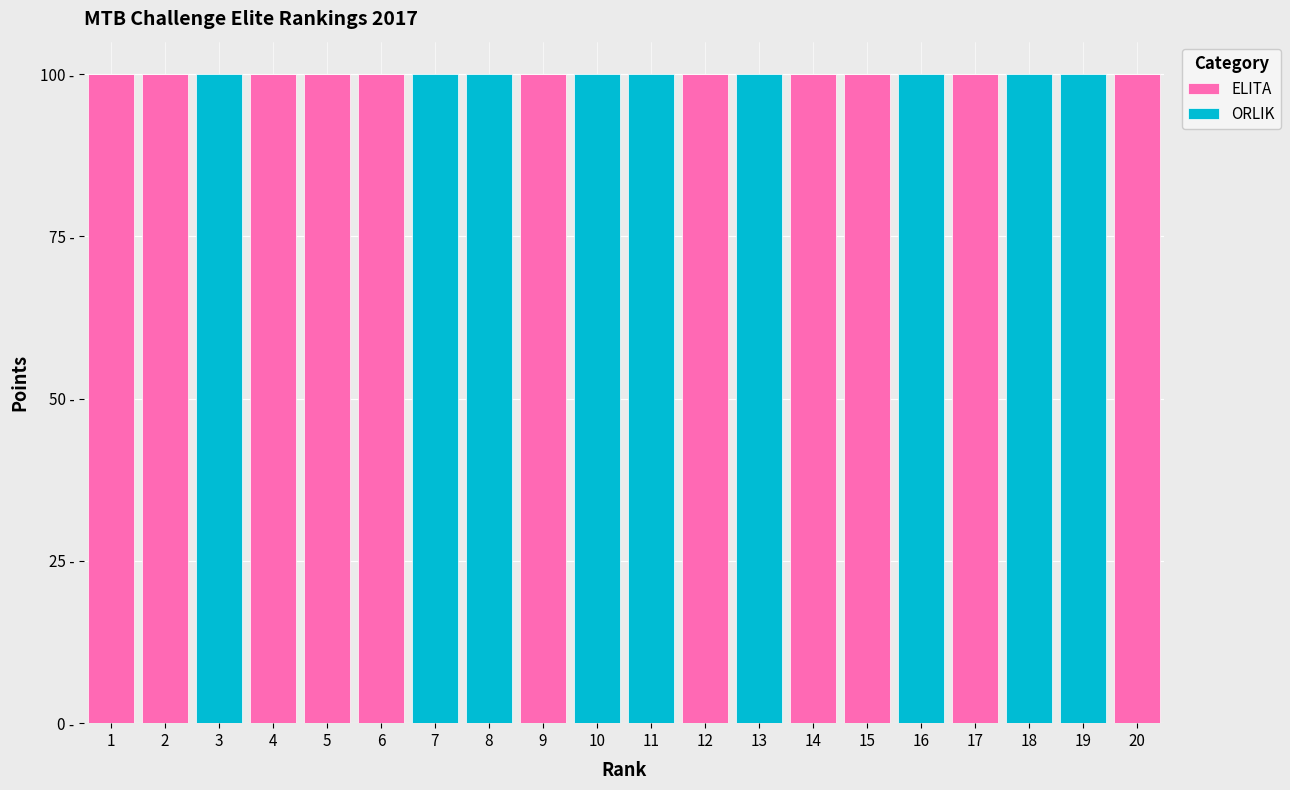

What are all the series names shown in the legend?

ELITA, ORLIK